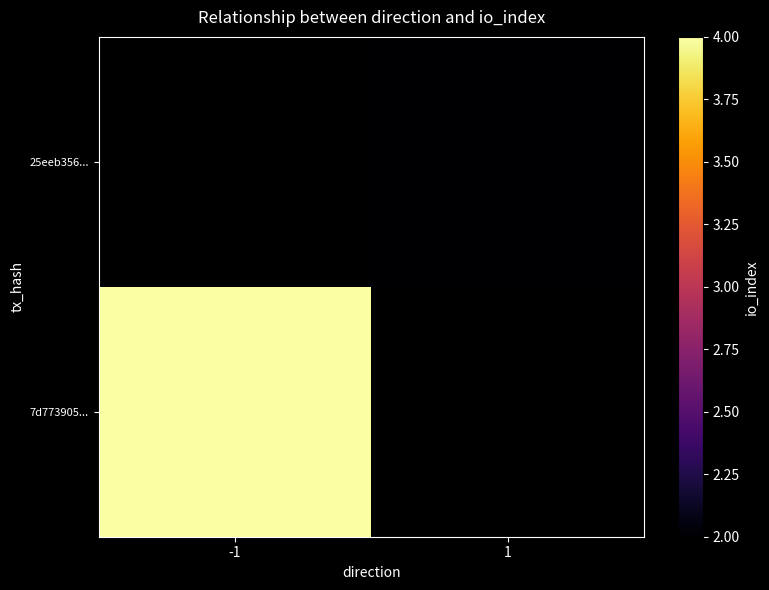

Rank the categories by 7d773905... value from highest to lowest.

-1, 1